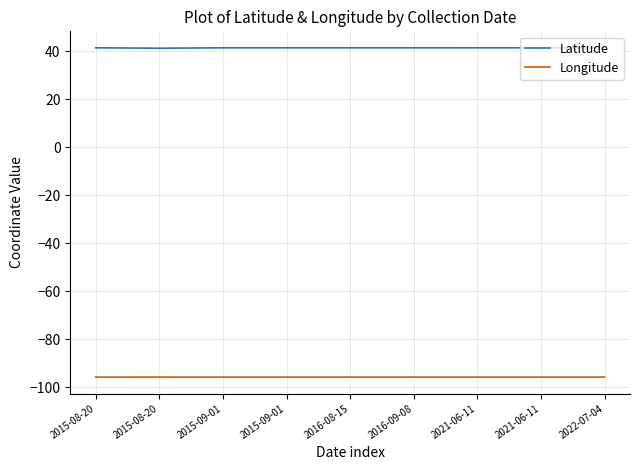

What are all the series names shown in the legend?

Latitude, Longitude